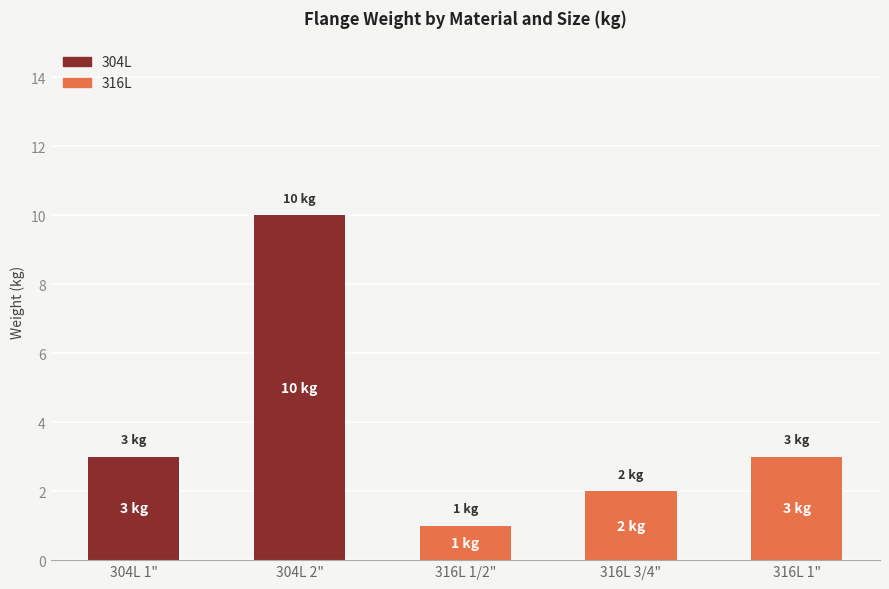

At which label is 304L closest to 5?

304L 1"